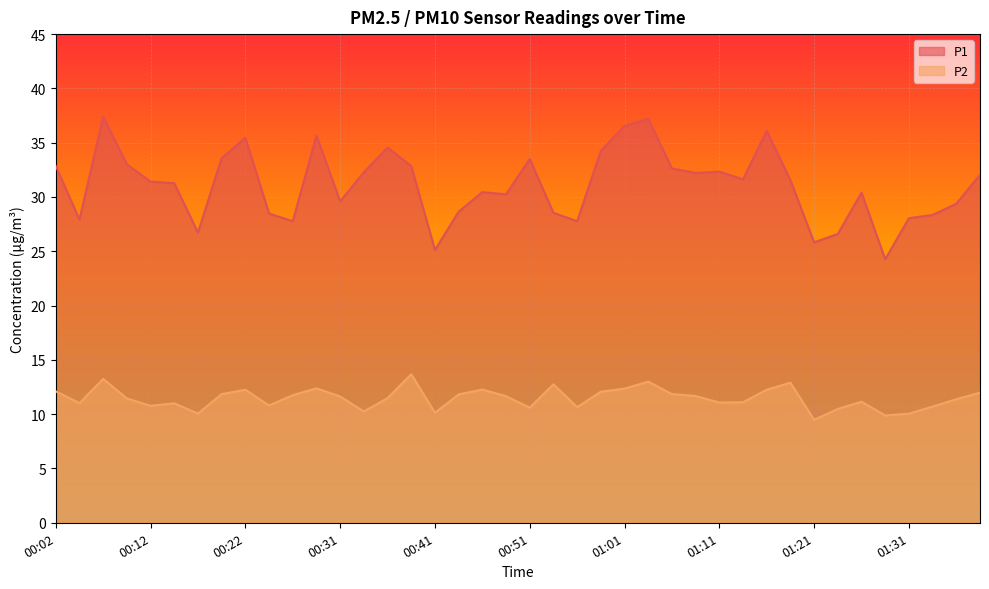

True or false: P2 has a value of 3.3 at 00:36.

False